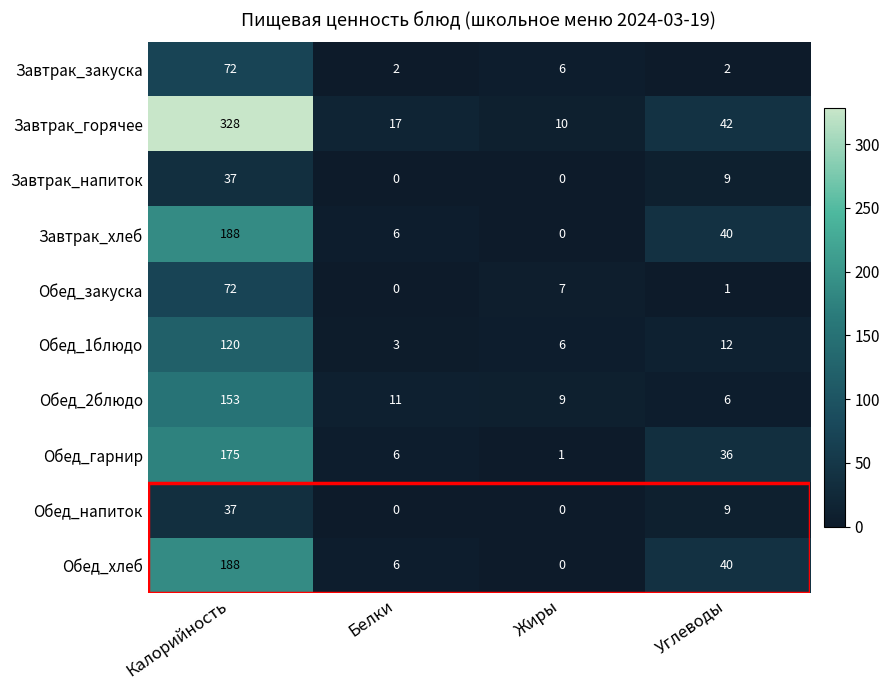

Is it true that Обед_напиток equals 0 at Белки?

True